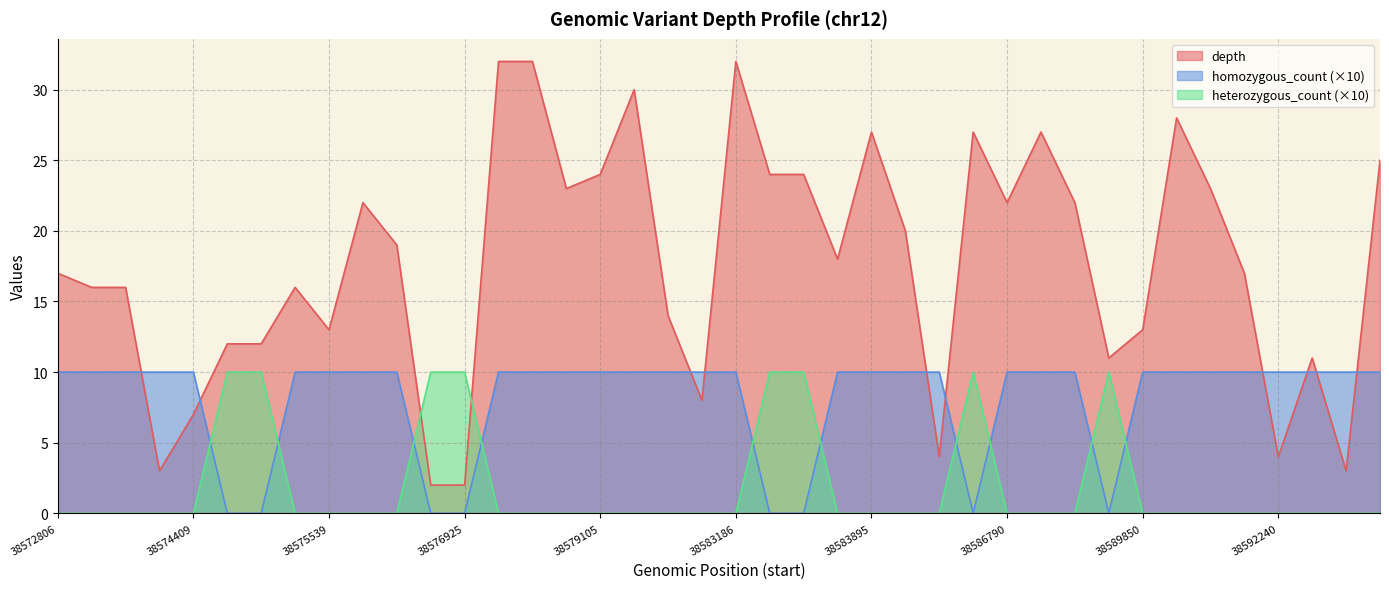

Reading left to right, transcribe all the data shown in this chart.

depth: 38572806=17	38573692=16	38574114=16	38574249=3	38574409=7	38574829=12	38574831=12	38575528=16	38575539=13	38576056=22	38576417=19	38576921=2	38576925=2	38577194=32	38578691=32	38578811=23	38579105=24	38579431=30	38581871=14	38581912=8	38583186=32	38583565=24	38583566=24	38583631=18	38583895=27	38585317=20	38585856=4	38586683=27	38586790=22	38589147=27	38589439=22	38589646=11	38589850=13	38590655=28	38591184=23	38592035=17	38592240=4	38592478=11	38592547=3	38593365=25
homozygous_count: 38572806=10	38573692=10	38574114=10	38574249=10	38574409=10	38574829=0	38574831=0	38575528=10	38575539=10	38576056=10	38576417=10	38576921=0	38576925=0	38577194=10	38578691=10	38578811=10	38579105=10	38579431=10	38581871=10	38581912=10	38583186=10	38583565=0	38583566=0	38583631=10	38583895=10	38585317=10	38585856=10	38586683=0	38586790=10	38589147=10	38589439=10	38589646=0	38589850=10	38590655=10	38591184=10	38592035=10	38592240=10	38592478=10	38592547=10	38593365=10
heterozygous_count: 38572806=0	38573692=0	38574114=0	38574249=0	38574409=0	38574829=10	38574831=10	38575528=0	38575539=0	38576056=0	38576417=0	38576921=10	38576925=10	38577194=0	38578691=0	38578811=0	38579105=0	38579431=0	38581871=0	38581912=0	38583186=0	38583565=10	38583566=10	38583631=0	38583895=0	38585317=0	38585856=0	38586683=10	38586790=0	38589147=0	38589439=0	38589646=10	38589850=0	38590655=0	38591184=0	38592035=0	38592240=0	38592478=0	38592547=0	38593365=0